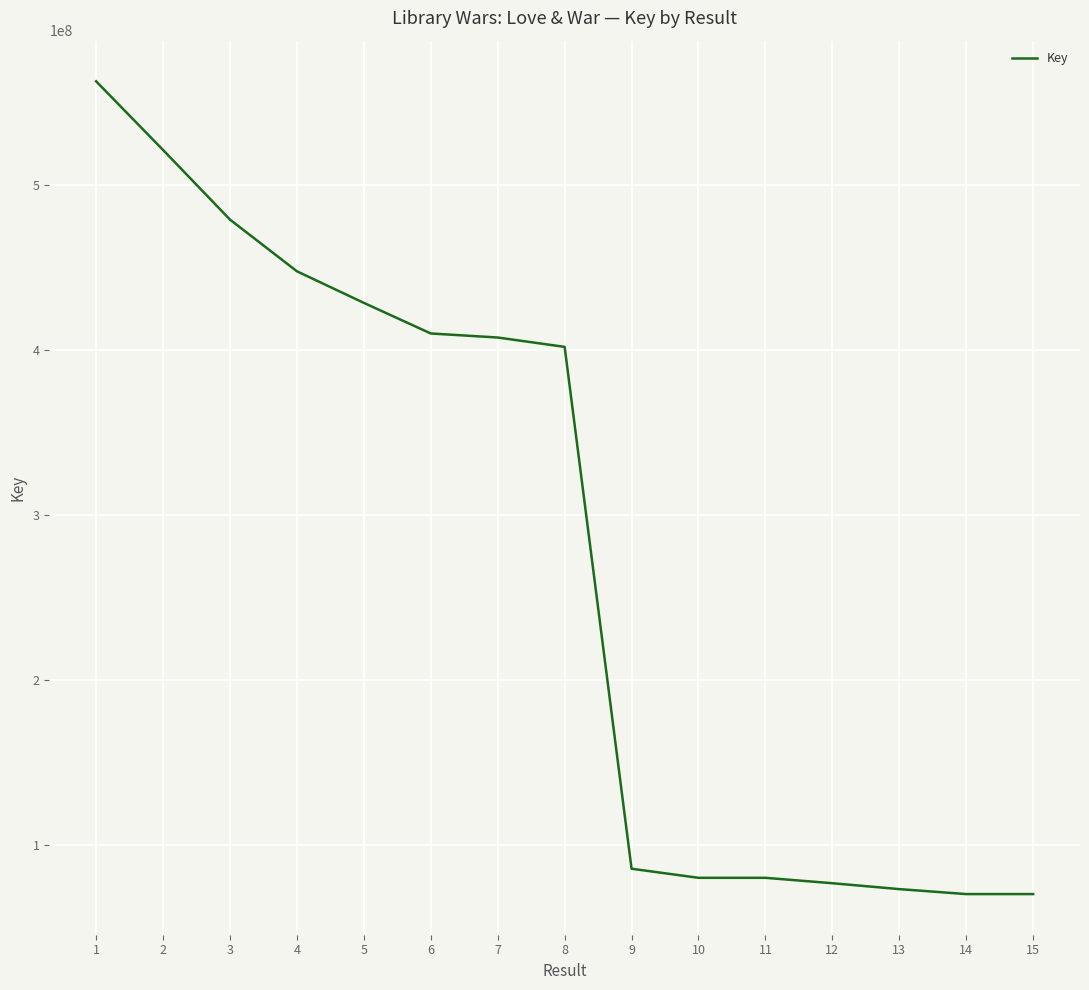

Where does the data first go above 401976414?

1